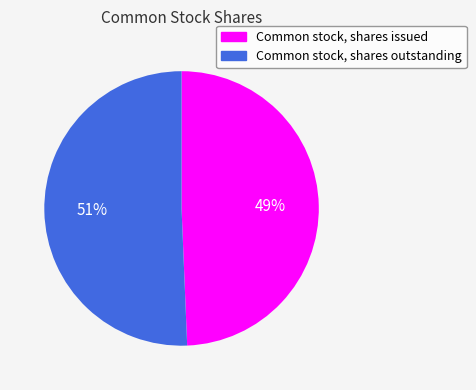

Which category has the biggest portion of the pie?

Common stock, shares outstanding